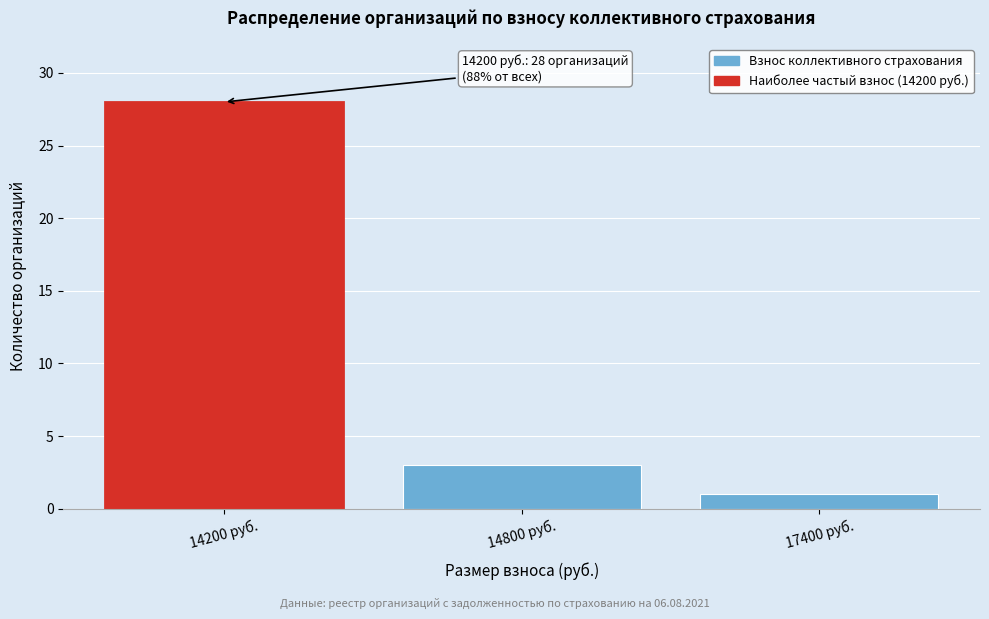

Reading left to right, transcribe all the data shown in this chart.

14200 руб.=28	14800 руб.=3	17400 руб.=1